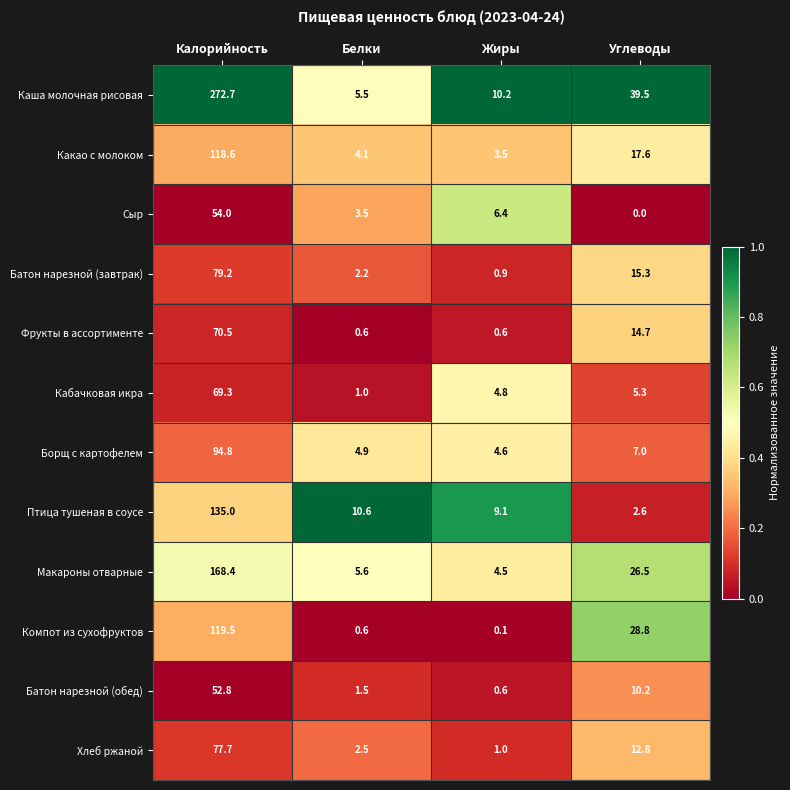

Is it true that Каша молочная рисовая equals 39.5 at Углеводы?

True